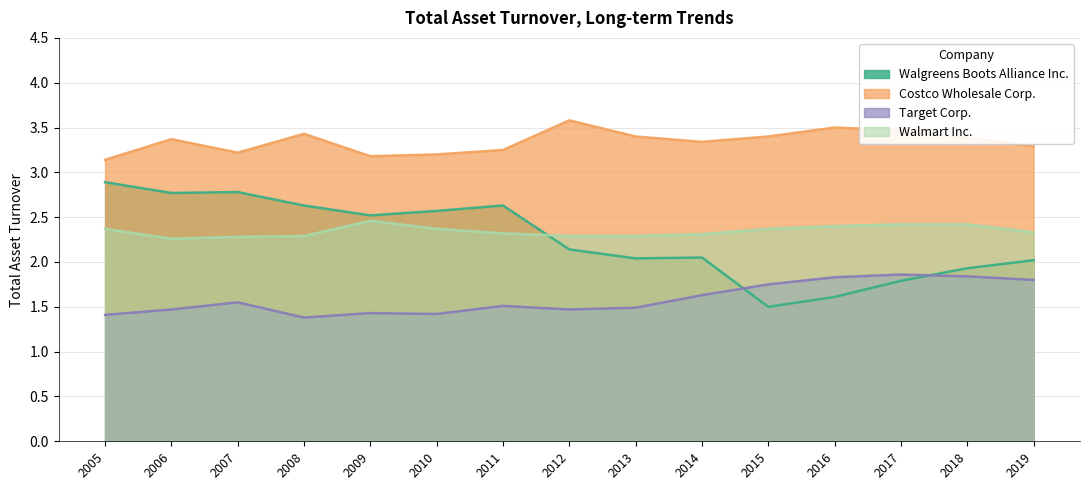

What is the greatest value displayed?

3.6